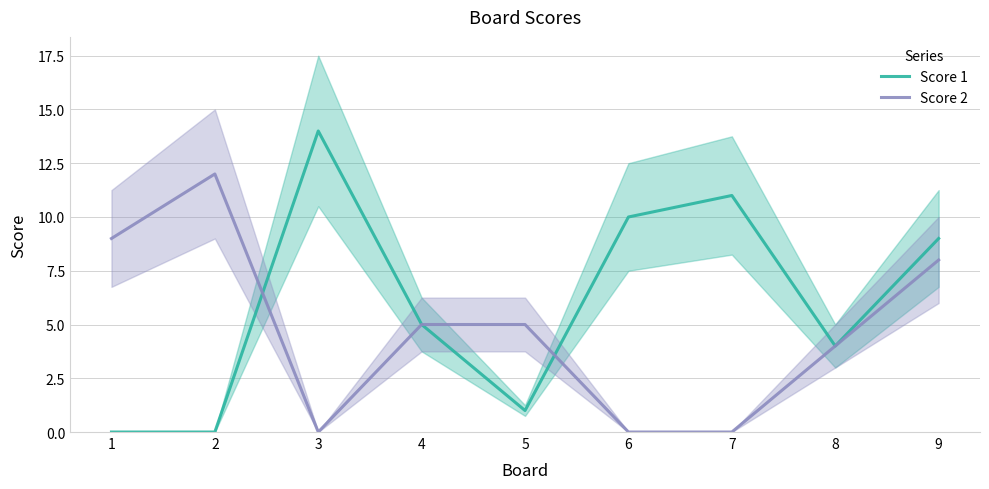

What is the average value of the Score 2 series?

5